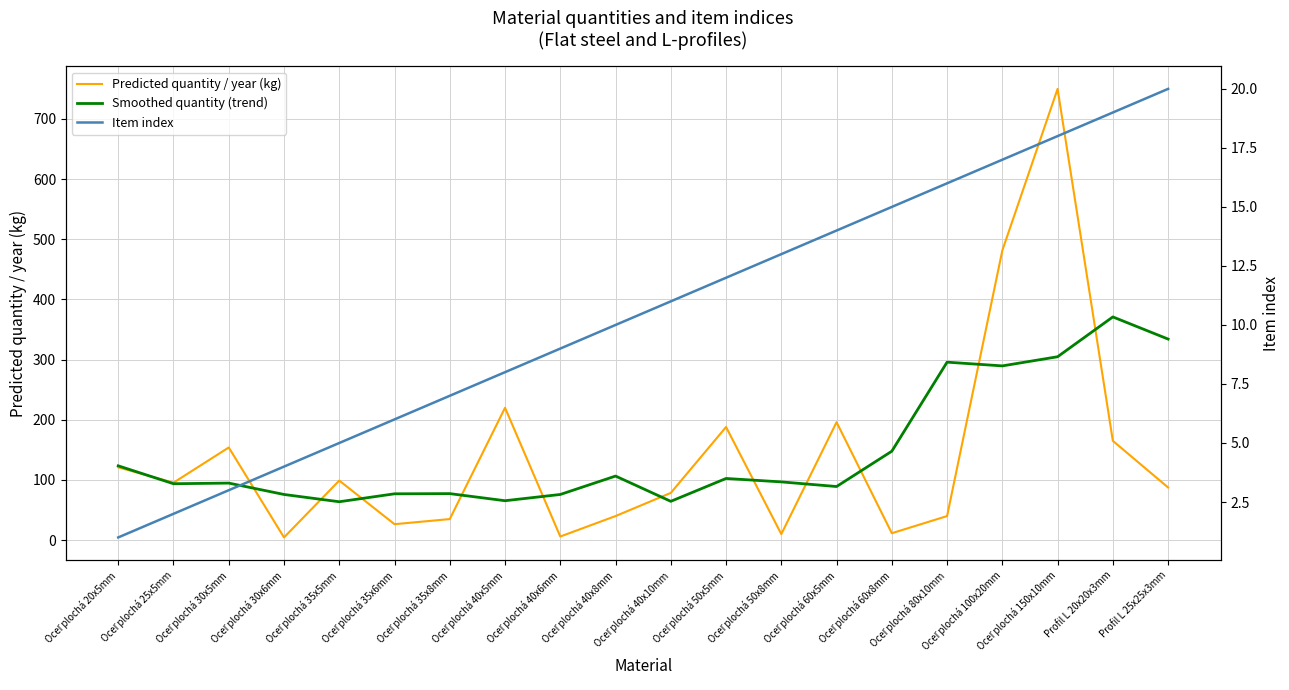

Which series has the largest total across all categories?

Smoothed quantity (trend)